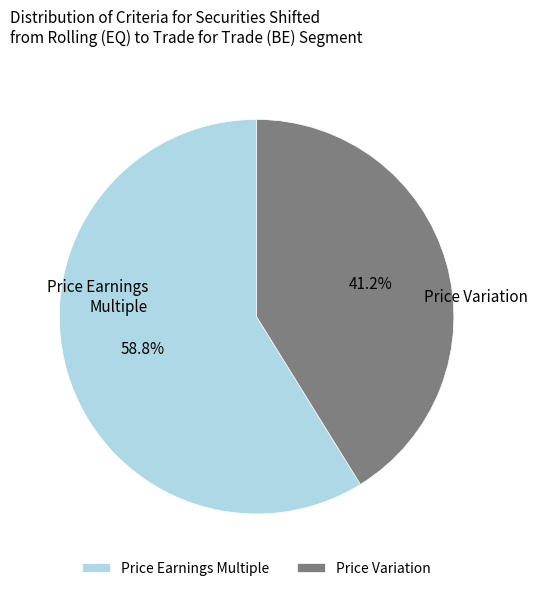

Combined, what portion of the pie is Price Earnings Multiple and Price Variation?

100.0%